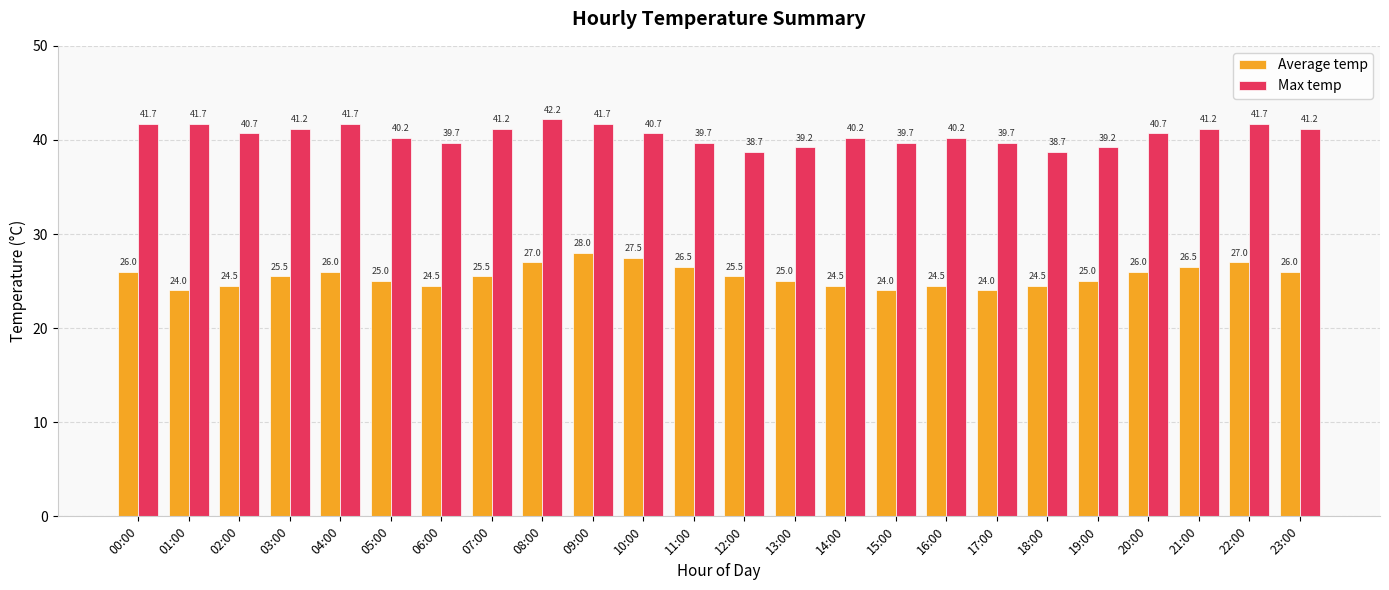

How many values in the Average temp series are below 25?

8